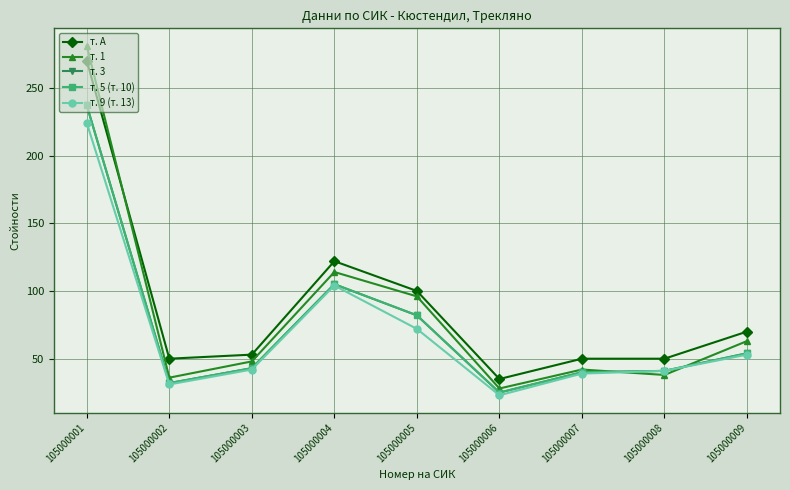

True or false: т. 5 (т. 10) has more than 1 interior local peaks.

False